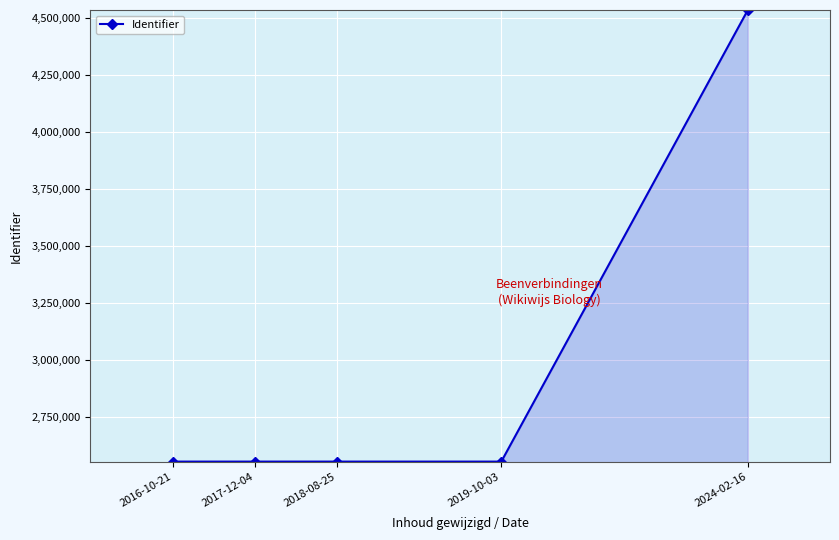

At which category does the chart reach its peak across all series?

2024-02-16